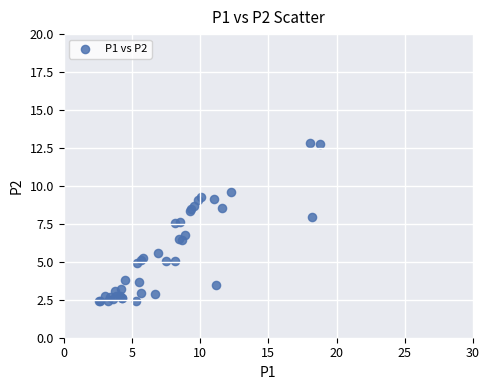

What Y value in the scatter plot is closest to 7?

6.8